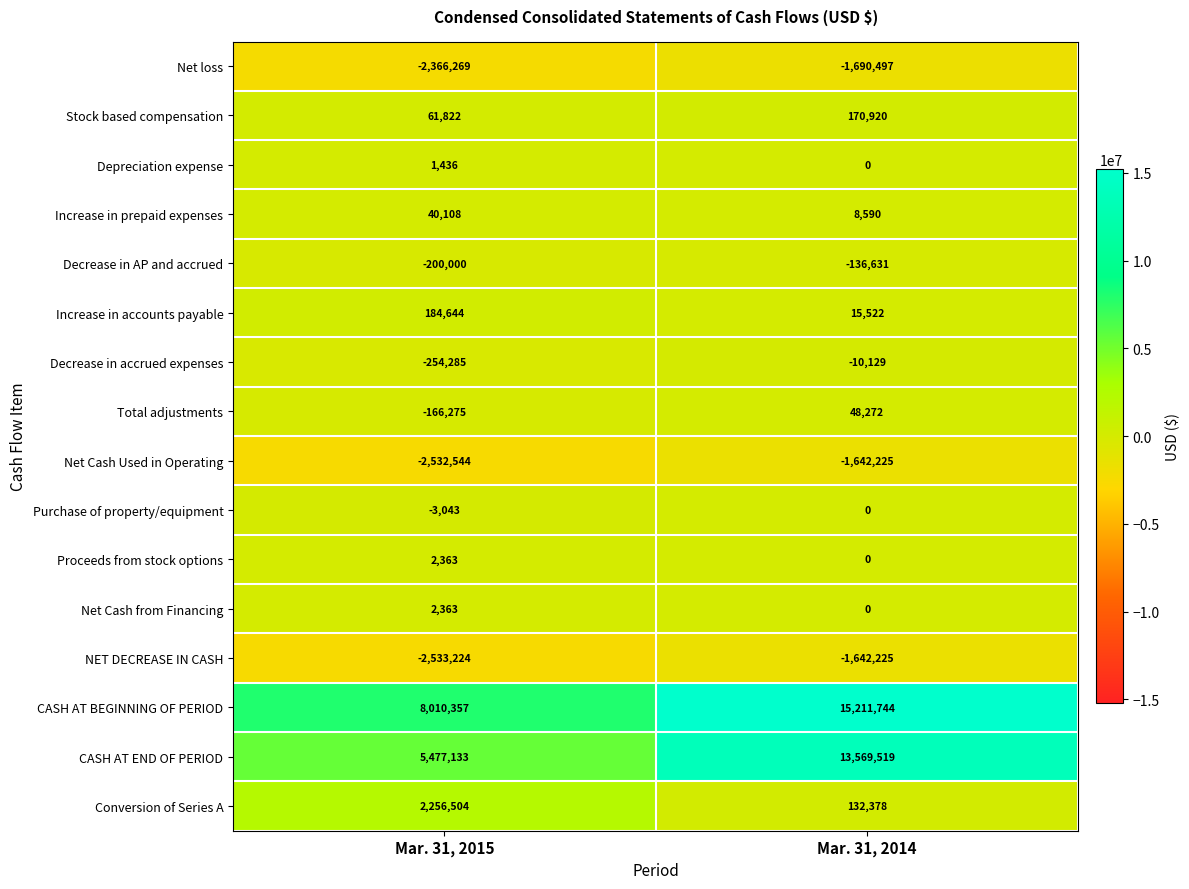

What is the sum of the Stock based compensation values at Mar. 31, 2014 and Mar. 31, 2015?

232742